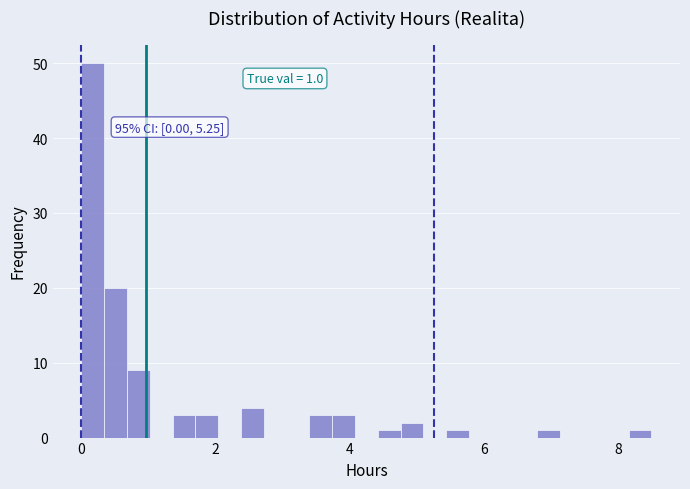

Read against the x-axis, roughly where is the centre of the tallest bar?

0.2